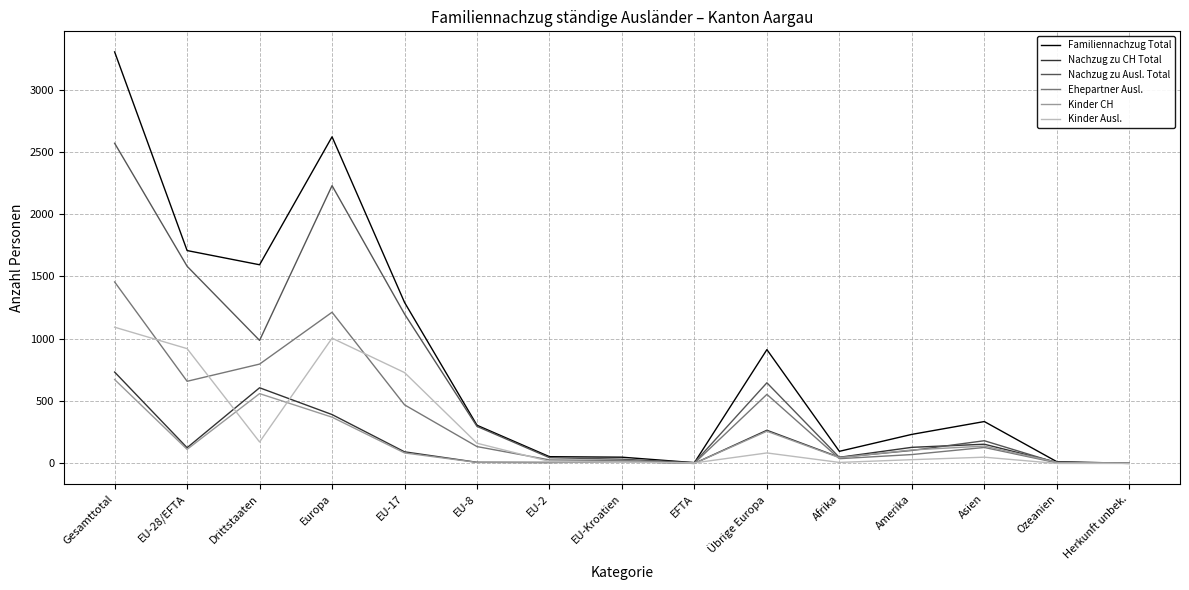

Which series has the largest total across all categories?

Familiennachzug Total